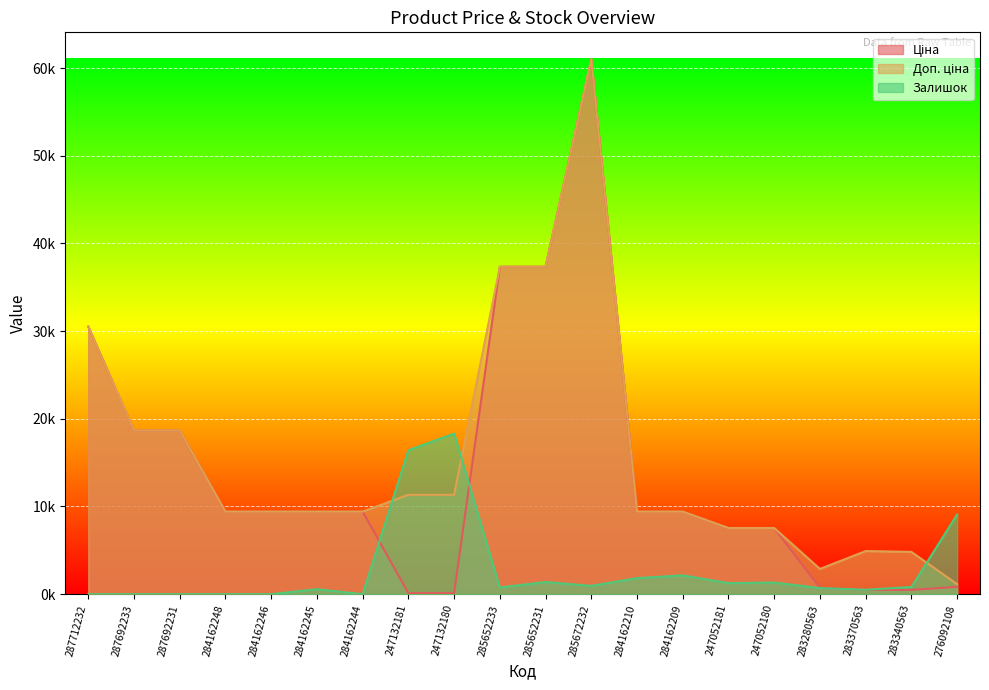

At how many categories does at least one series exceed 42310?

1